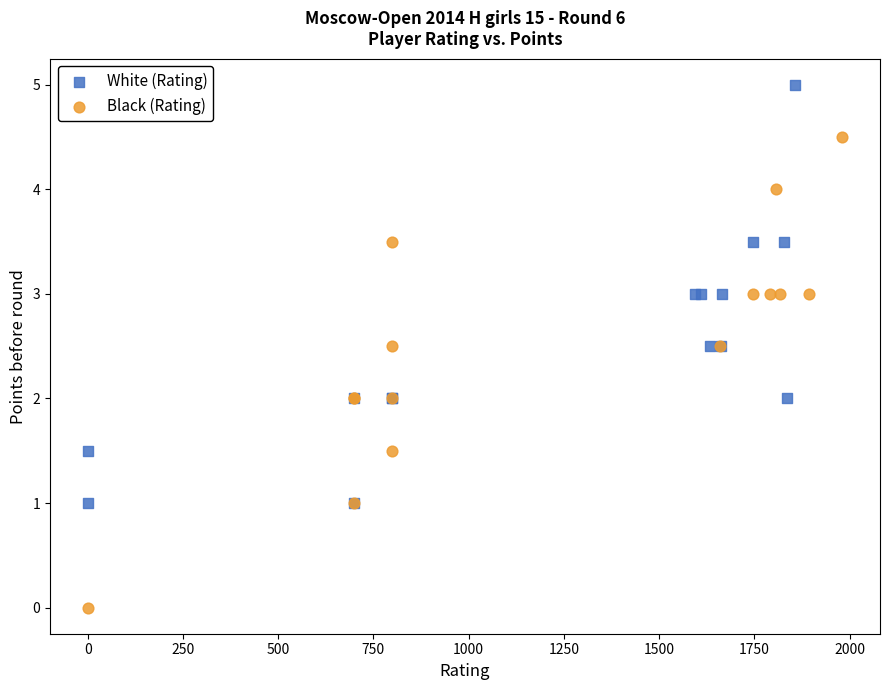

Which series reaches the maximum Y coordinate?

White (Rating)